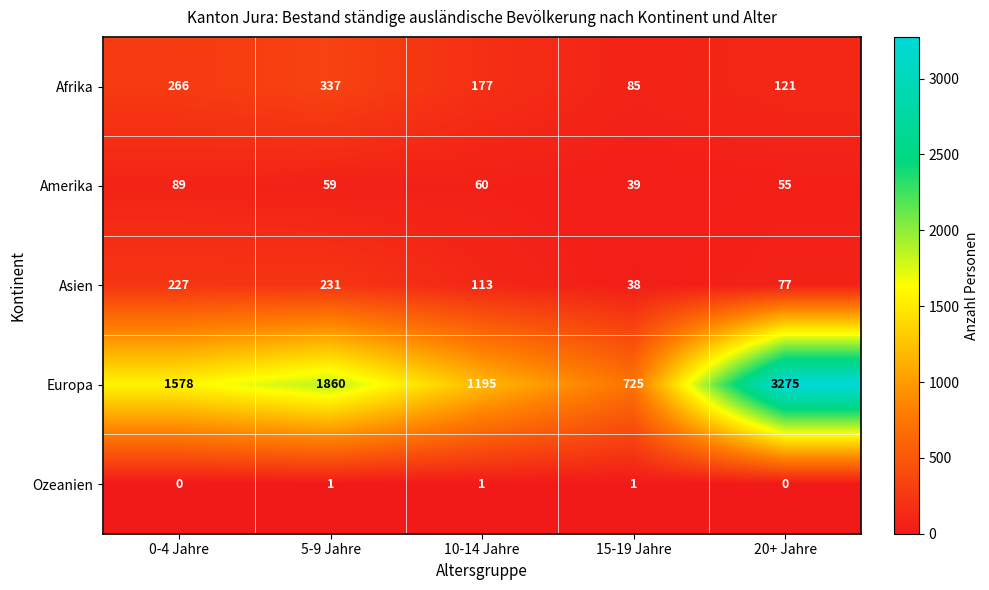

What is the difference between the maximum and minimum values in the Amerika series?

50